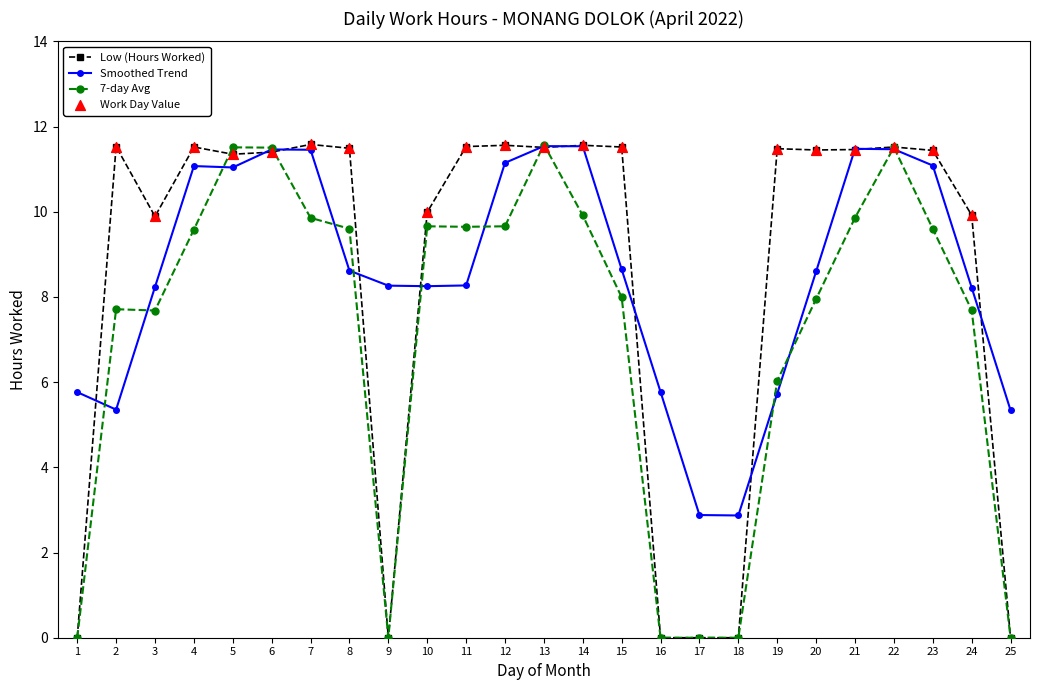

At how many categories does at least one series exceed 9?

19